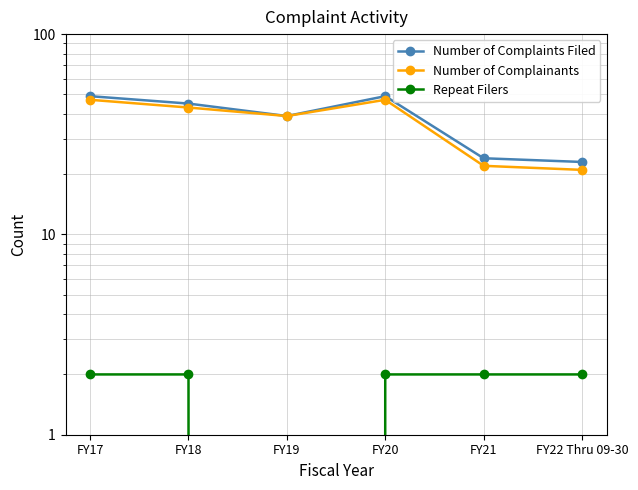

How many interior local peaks does the Number of Complaints Filed series have?

1